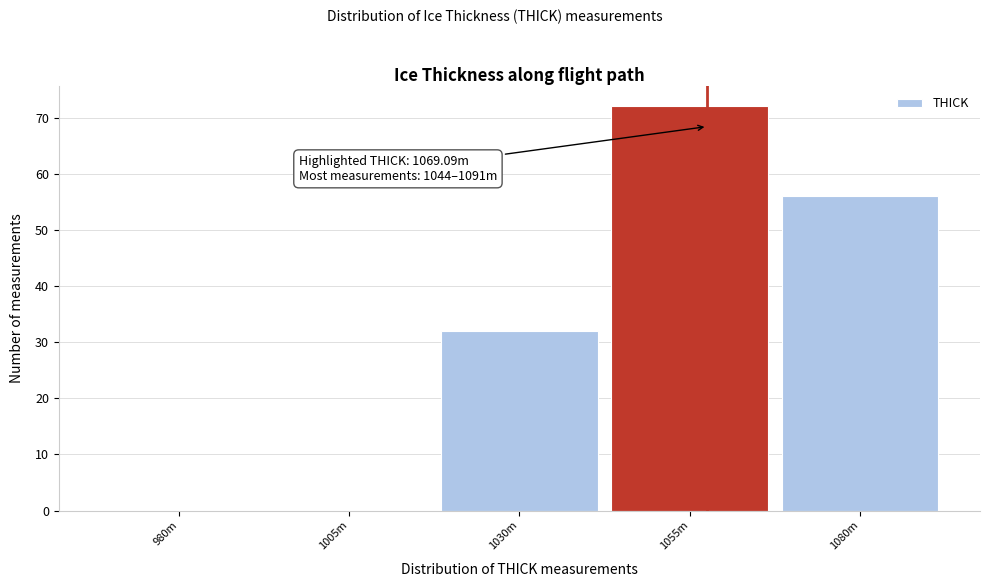

Reading left to right, list all the values displayed in this chart.

980m=0	1005m=0	1030m=32	1055m=72	1080m=56